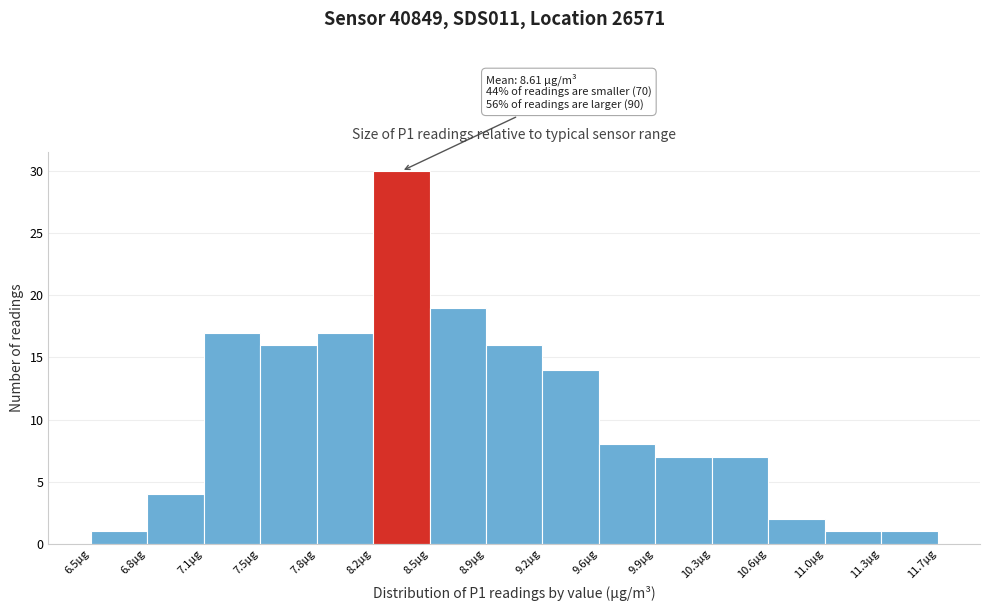

Over which range of the x-axis is the bar tallest?

8.20 to 8.55